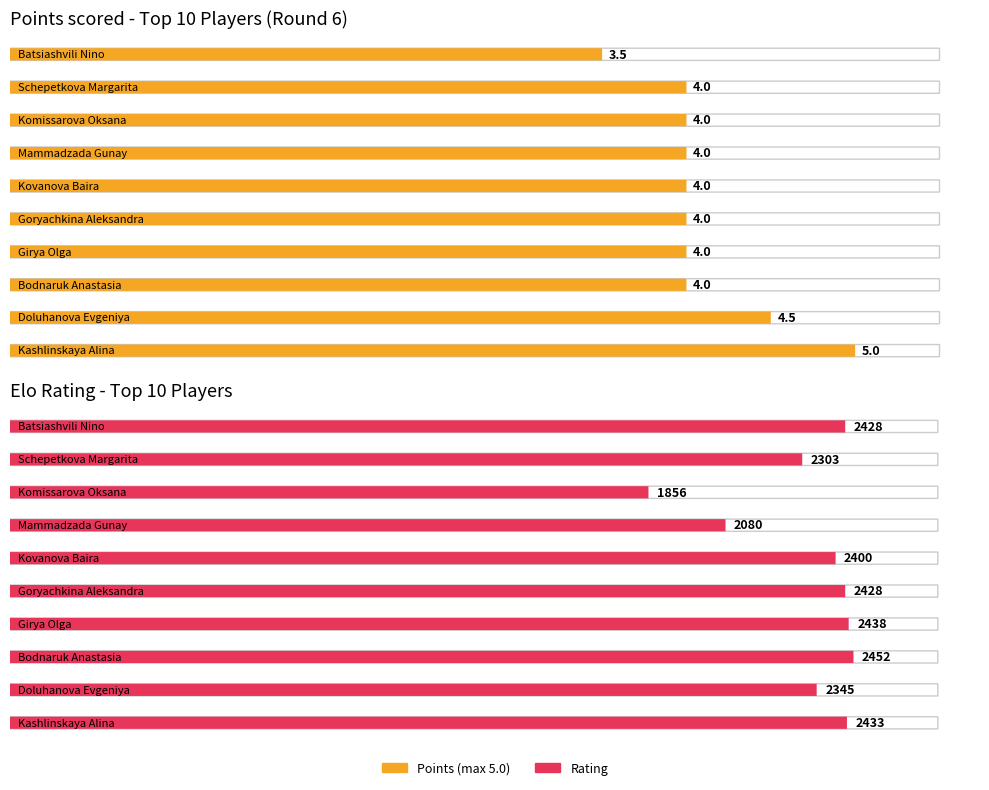

Does the chart contain any negative values?

No